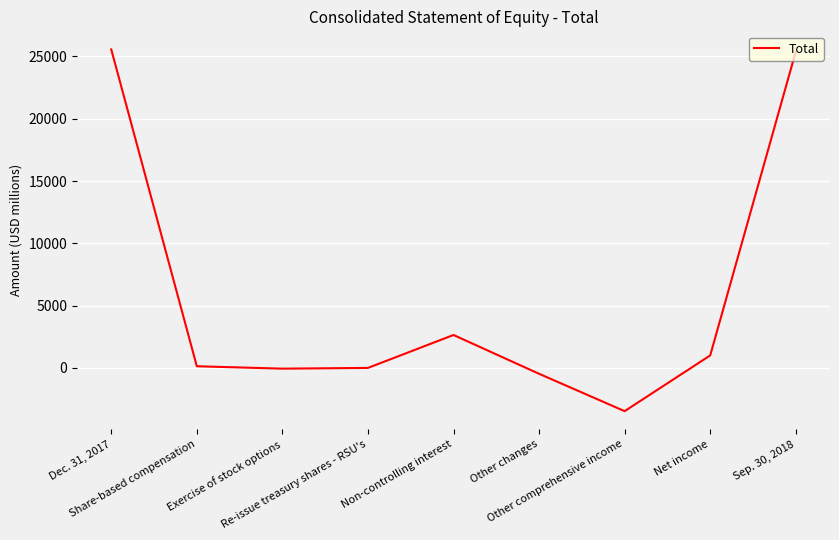

What is the change in value from Share-based compensation to Sep. 30, 2018?

+25240